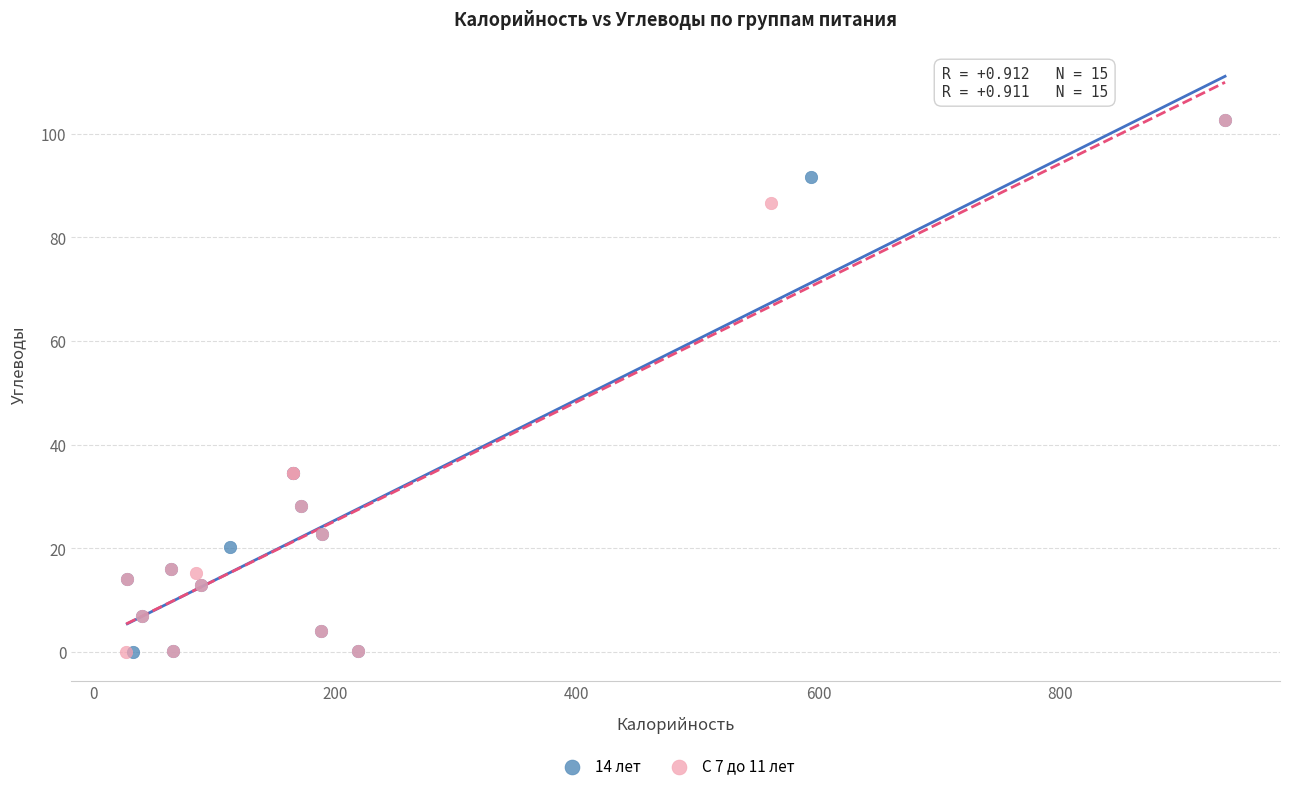

What are all the series names shown in the legend?

14 лет, С 7 до 11 лет